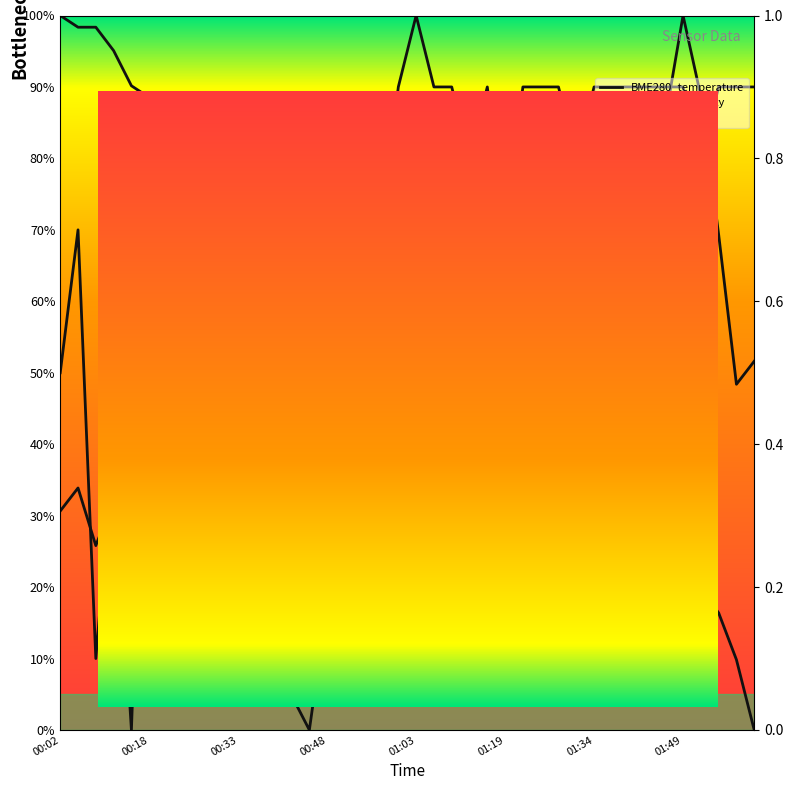

At which category is the sum across all series the highest?

01:49